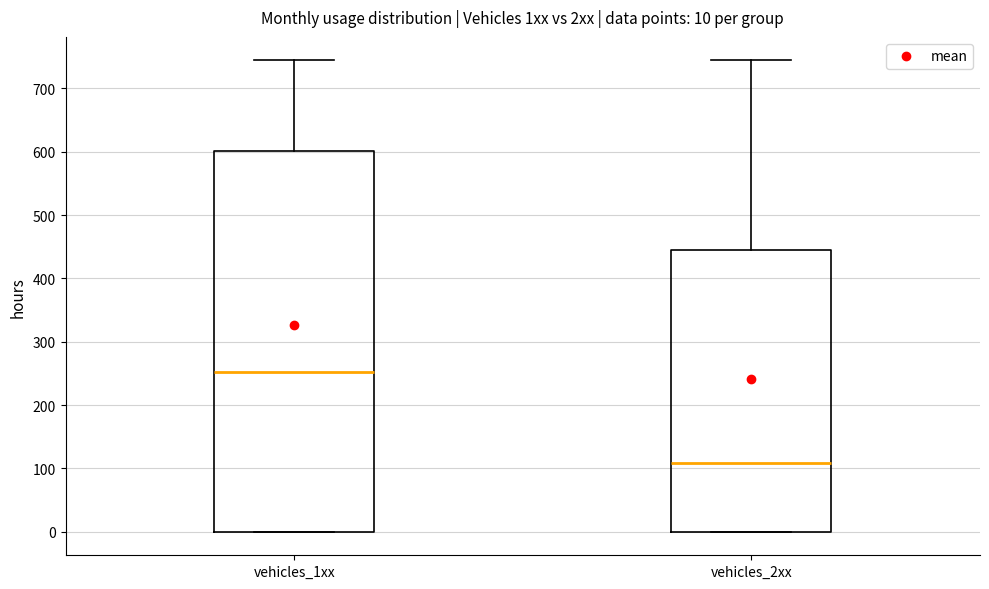

Which box has the highest median line?

vehicles_1xx